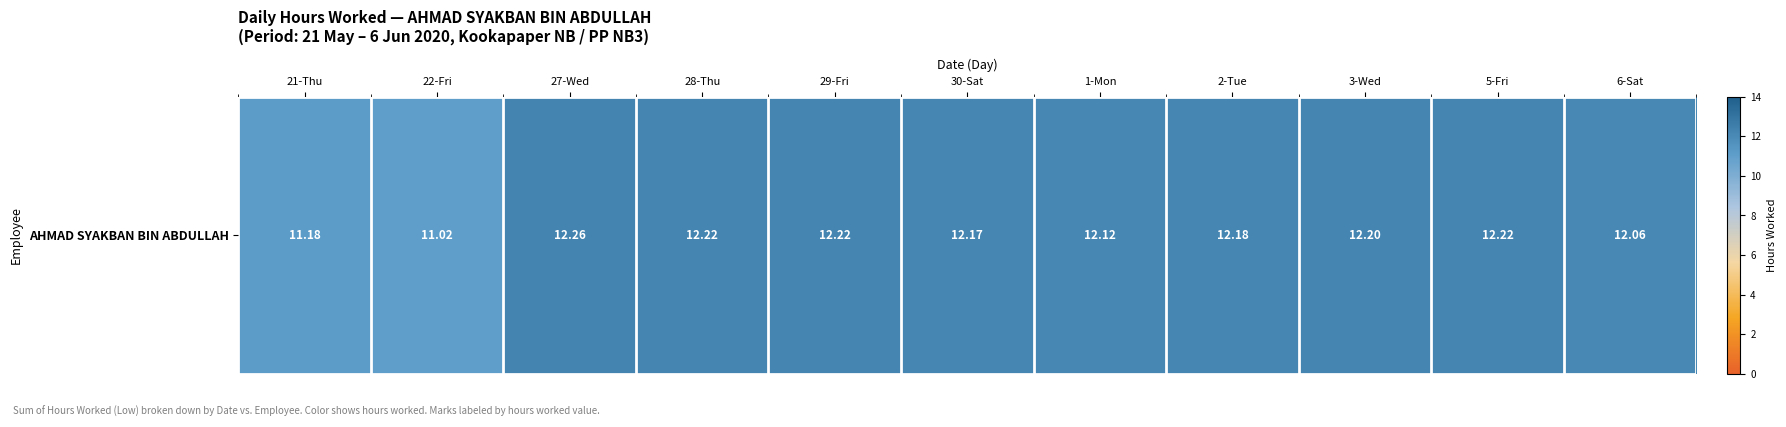

At which category does the chart reach its peak across all series?

27-Wed